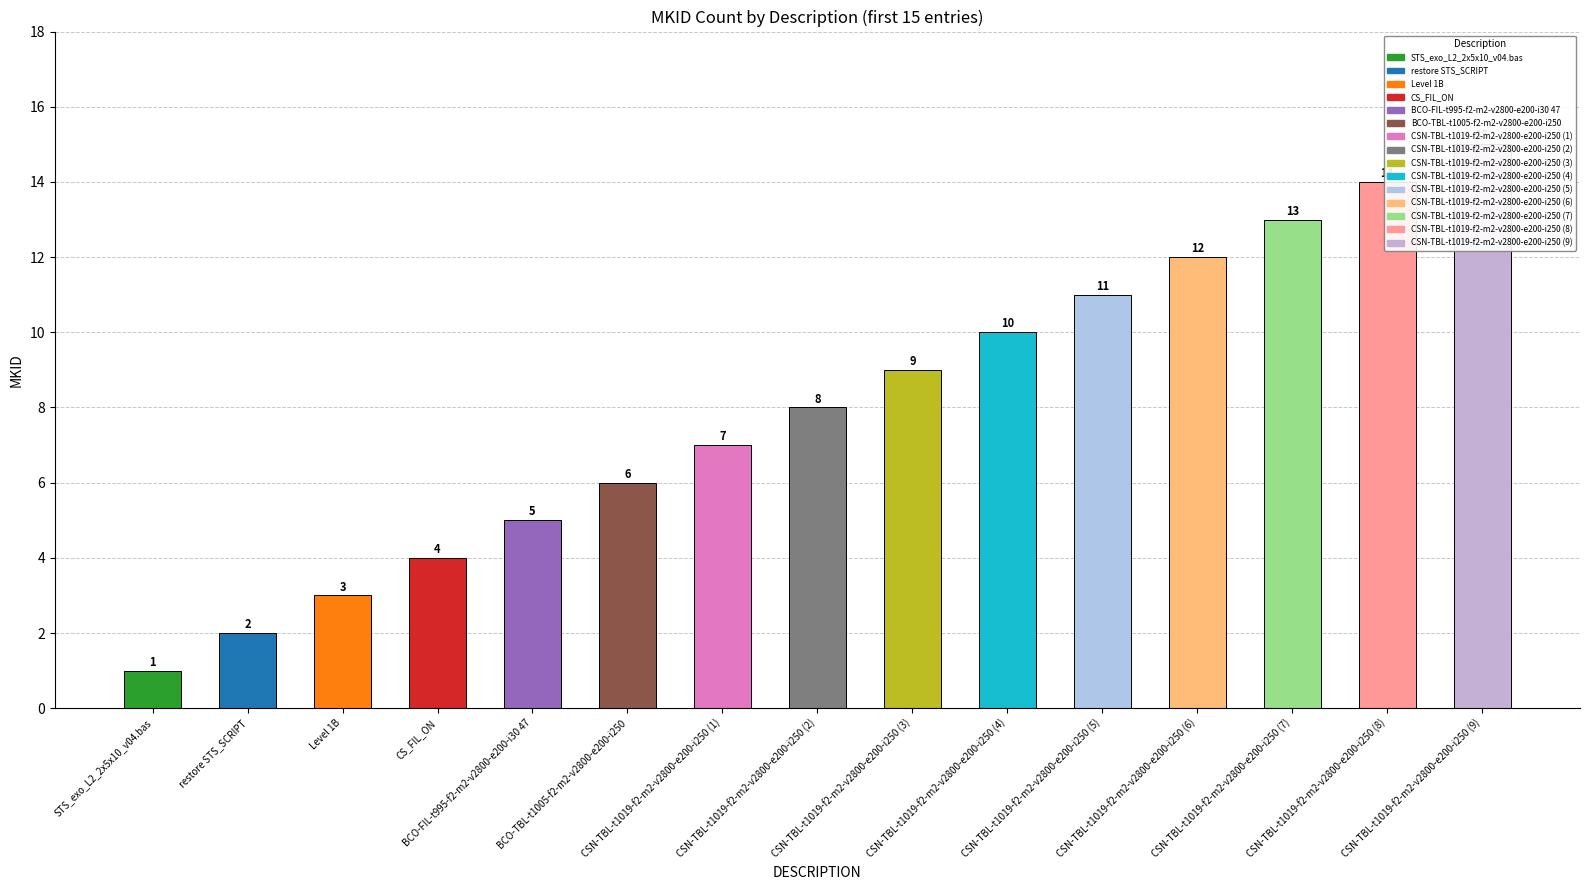

List the labels in order of value, largest first.

CSN-TBL-t1019-f2-m2-v2800-e200-i250 (9), CSN-TBL-t1019-f2-m2-v2800-e200-i250 (8), CSN-TBL-t1019-f2-m2-v2800-e200-i250 (7), CSN-TBL-t1019-f2-m2-v2800-e200-i250 (6), CSN-TBL-t1019-f2-m2-v2800-e200-i250 (5), CSN-TBL-t1019-f2-m2-v2800-e200-i250 (4), CSN-TBL-t1019-f2-m2-v2800-e200-i250 (3), CSN-TBL-t1019-f2-m2-v2800-e200-i250 (2), CSN-TBL-t1019-f2-m2-v2800-e200-i250 (1), BCO-TBL-t1005-f2-m2-v2800-e200-i250, BCO-FIL-t995-f2-m2-v2800-e200-i30 47, CS_FIL_ON, Level 1B, restore STS_SCRIPT, STS_exo_L2_2x5x10_v04.bas